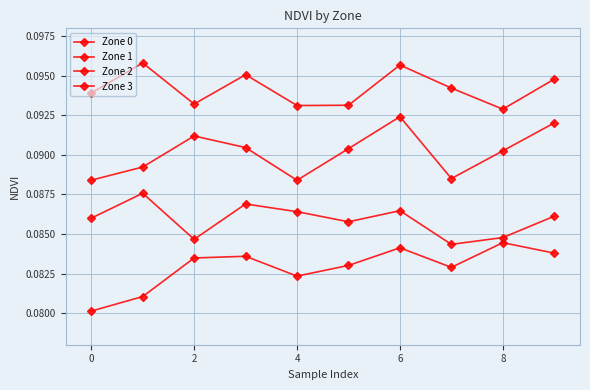

What is the value of the Zone 3 point at the 4th from the left?

0.1